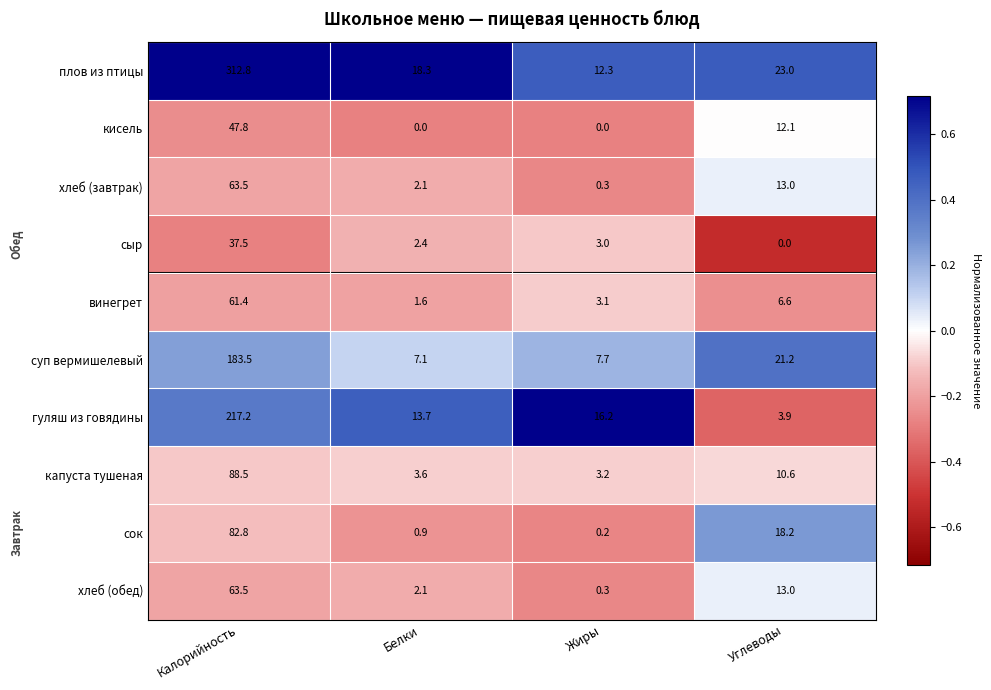

How many values in the кисель series exceed 12?

2